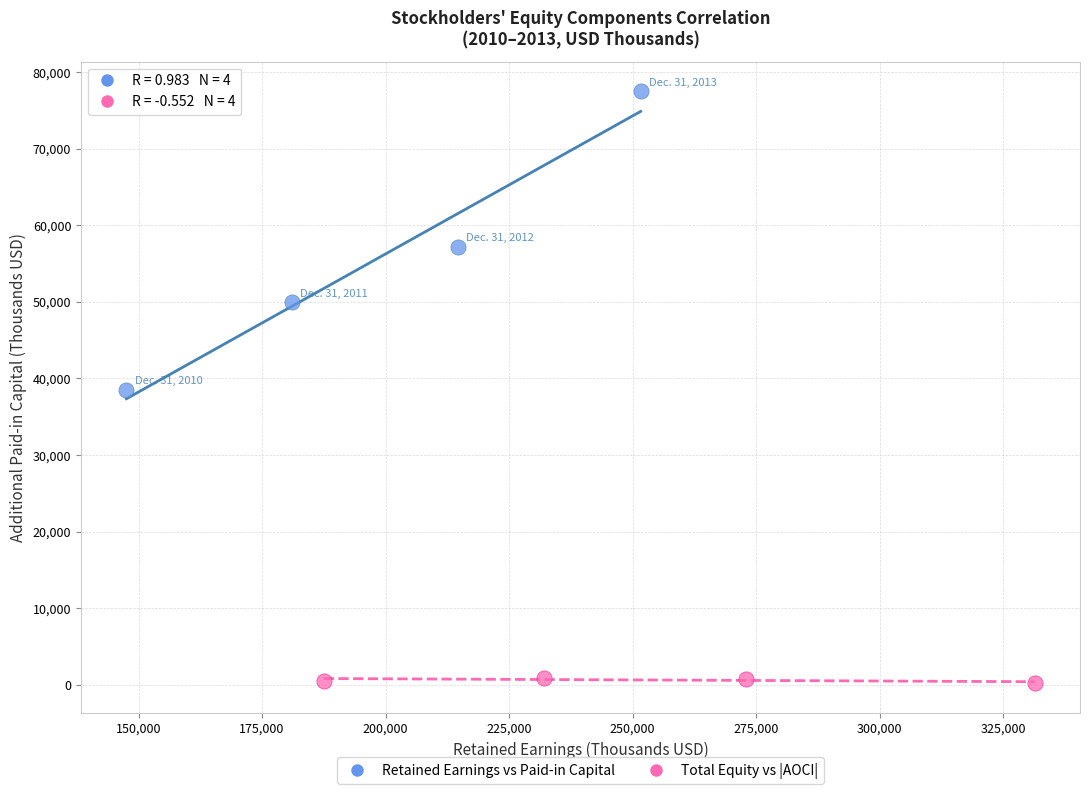

Which series has the widest spread of Y values?

Retained Earnings vs Paid-in Capital